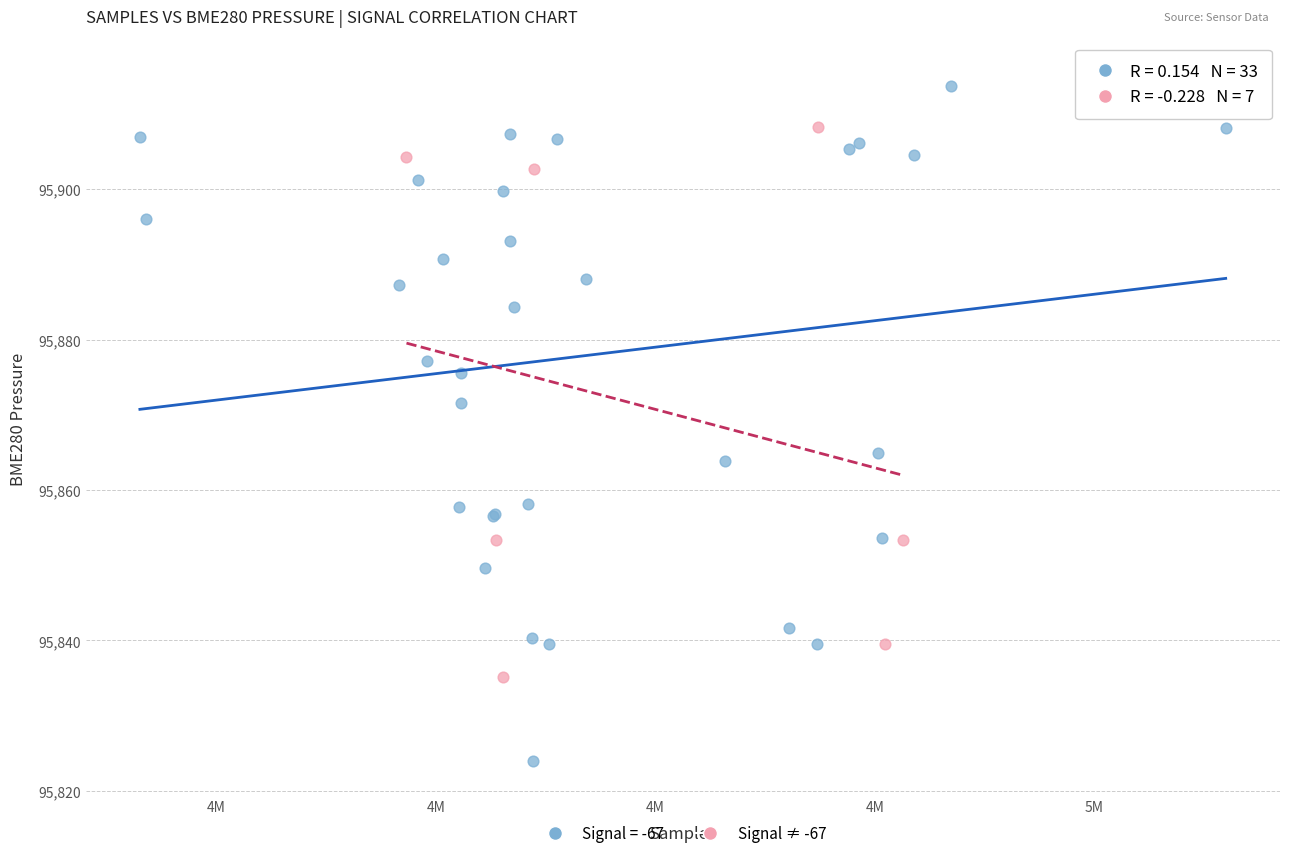

Which series has the largest Y range (max minus min)?

Signal = -67